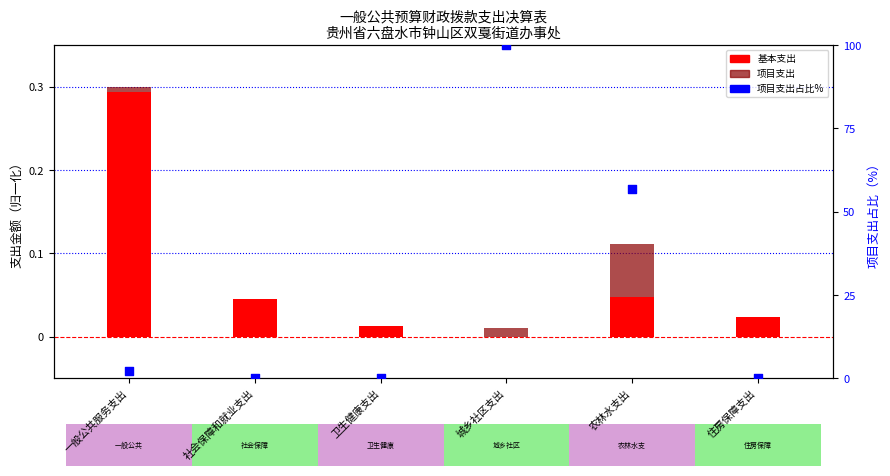

At how many categories does at least one series exceed 68?

1